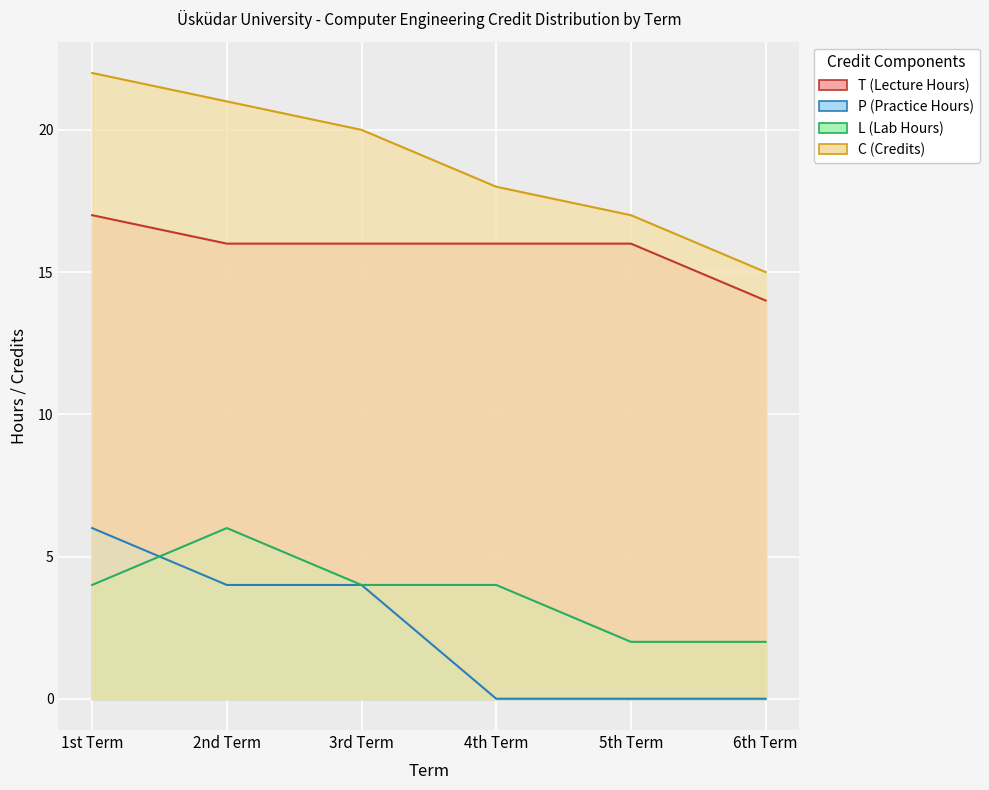

Which label corresponds to the smallest value in the chart?

4th Term